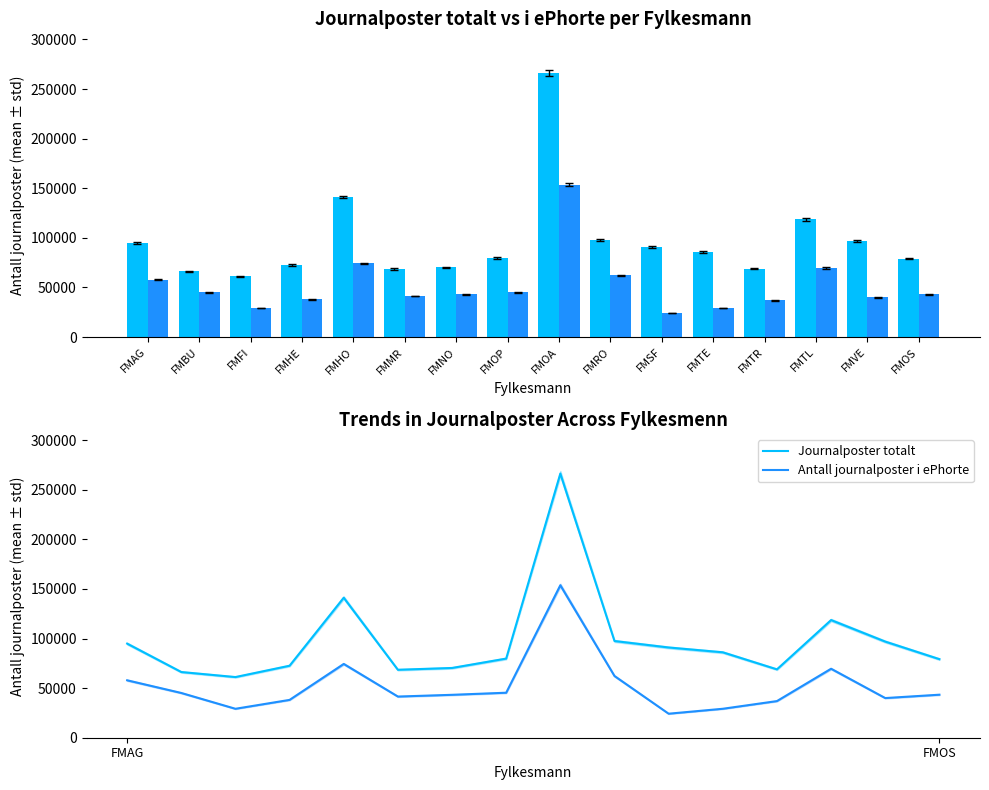

Rank the series by their average value, from lowest to highest.

Antall journalposter i ePhorte, Journalposter totalt